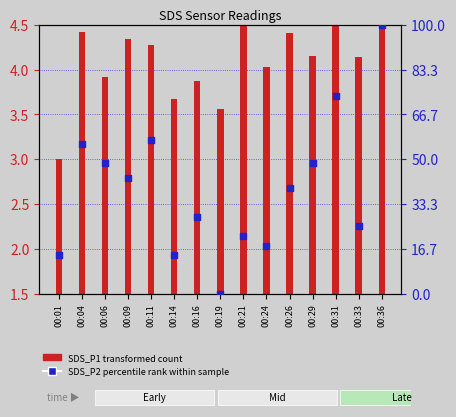

At how many categories does at least one series exceed 67?

2